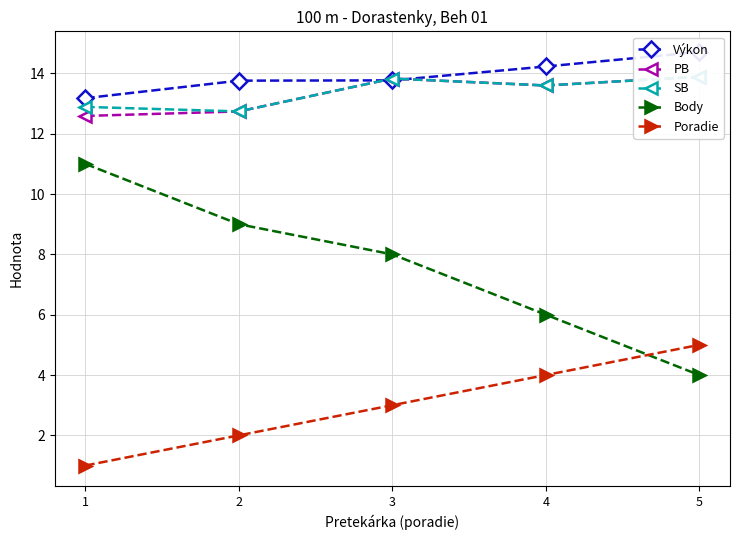

What is the total value across all series at 4?

51.4